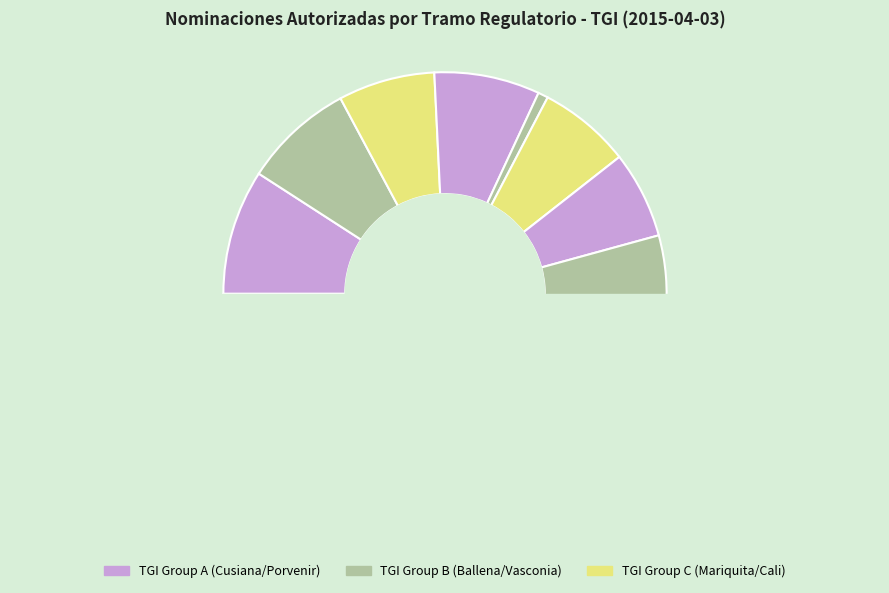

Which has a higher value, Cusiana - Porvenir or Porvenir - La Belleza?

Cusiana - Porvenir